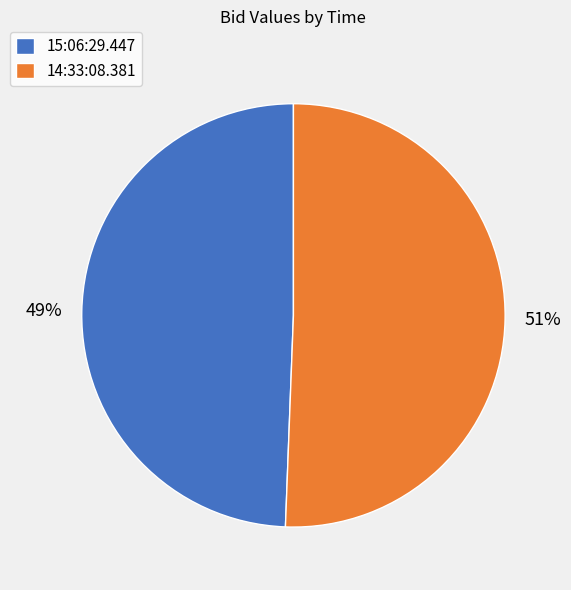

True or false: 15:06:29.447 accounts for 60% of the total.

False